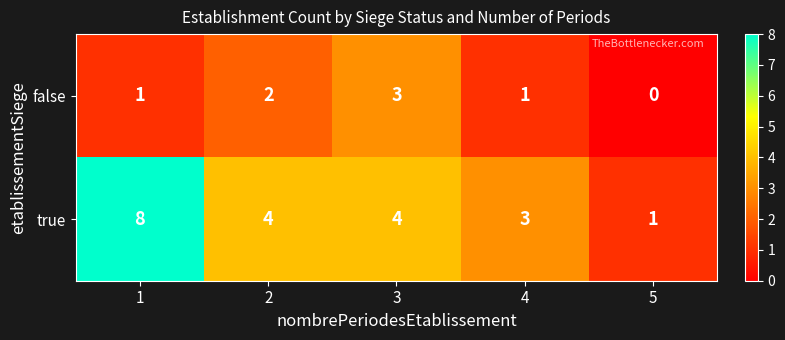

List the series in order of their peak value, highest first.

true, false